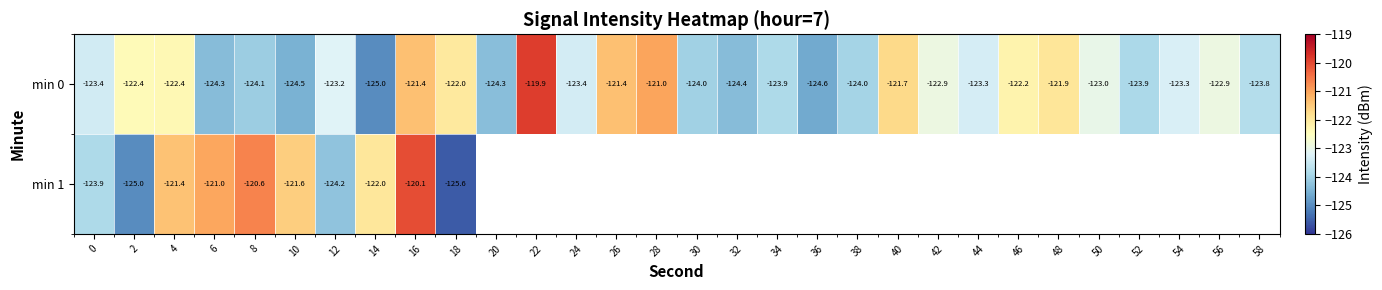

What is the highest value of the min 0 series?

-119.9